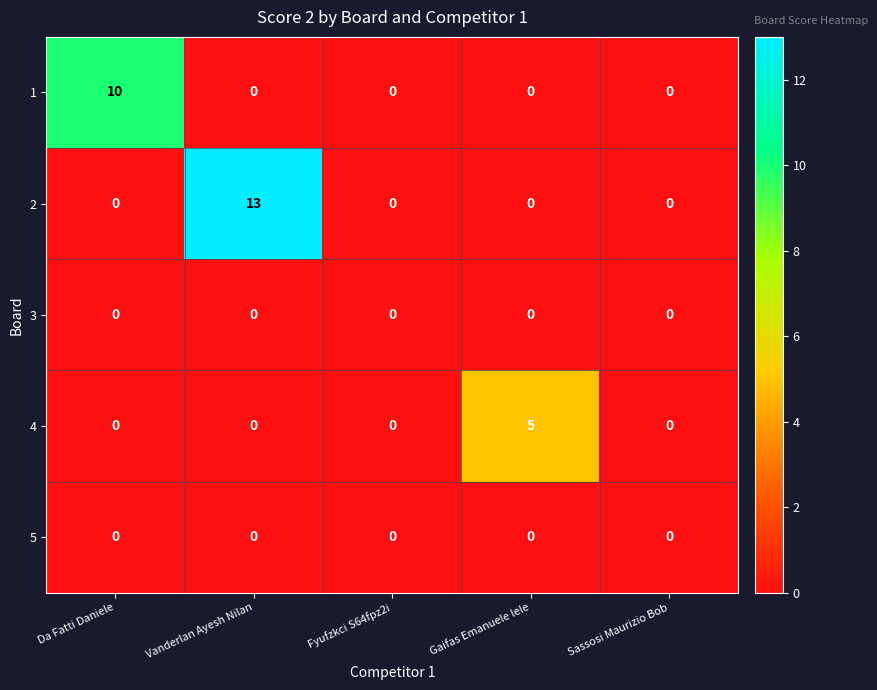

Between Fyufzkci S64fpz2i and Gaifas Emanuele lele, which series saw the biggest shift?

4